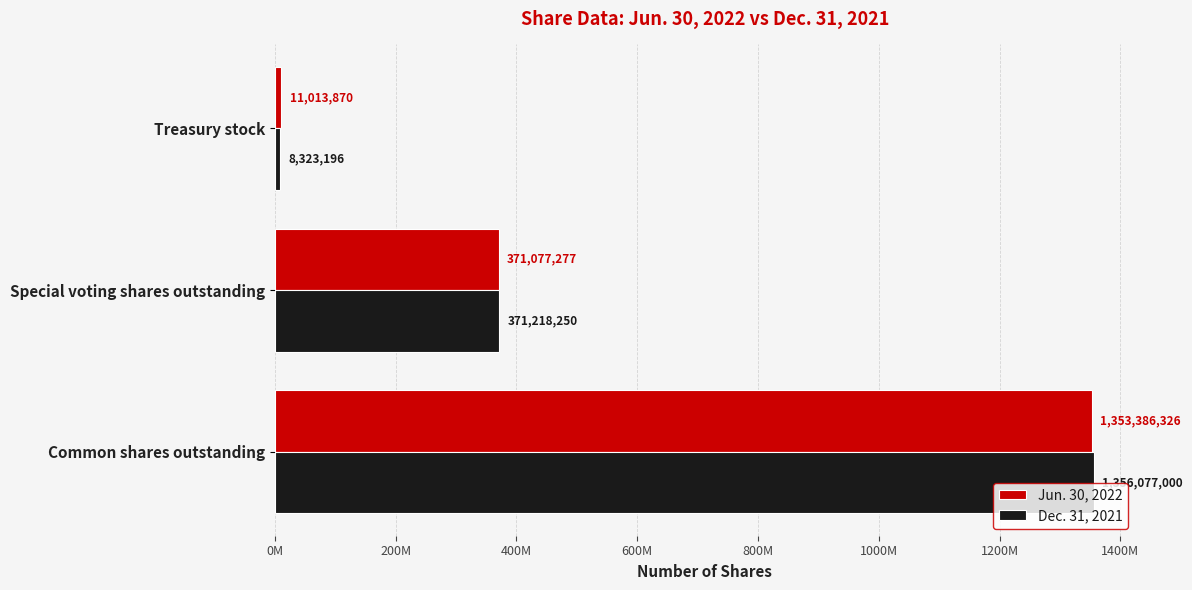

What are all the series names shown in the legend?

Jun. 30, 2022, Dec. 31, 2021